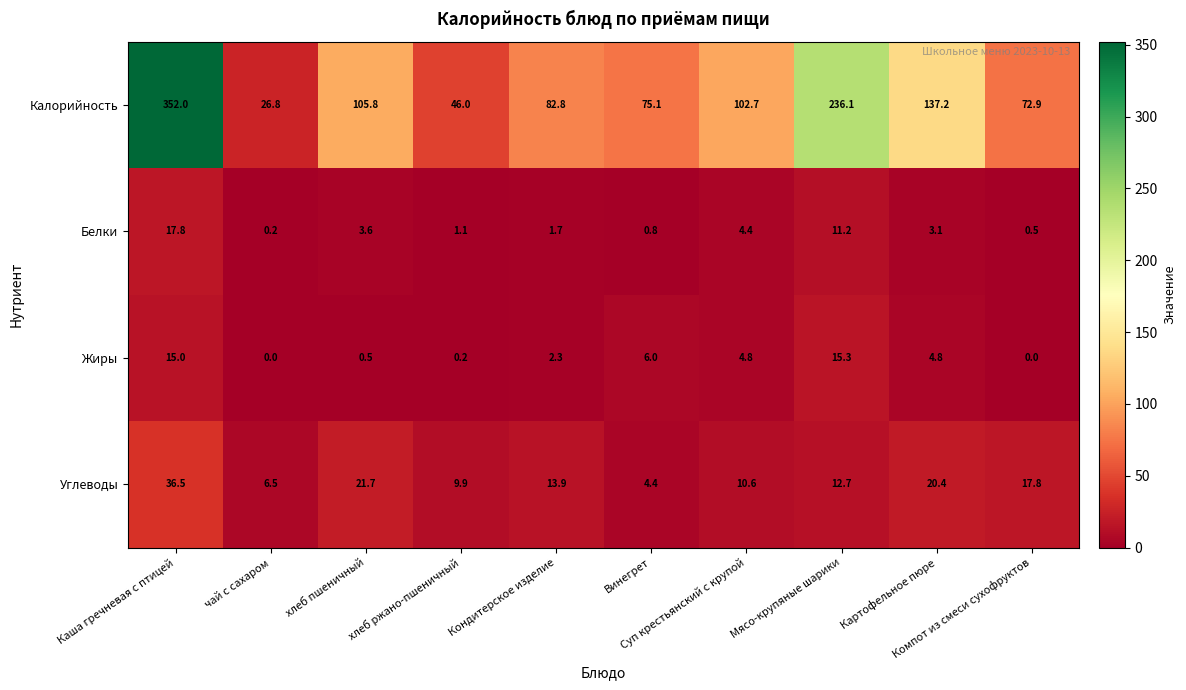

At how many categories does at least one series exceed 15?

10